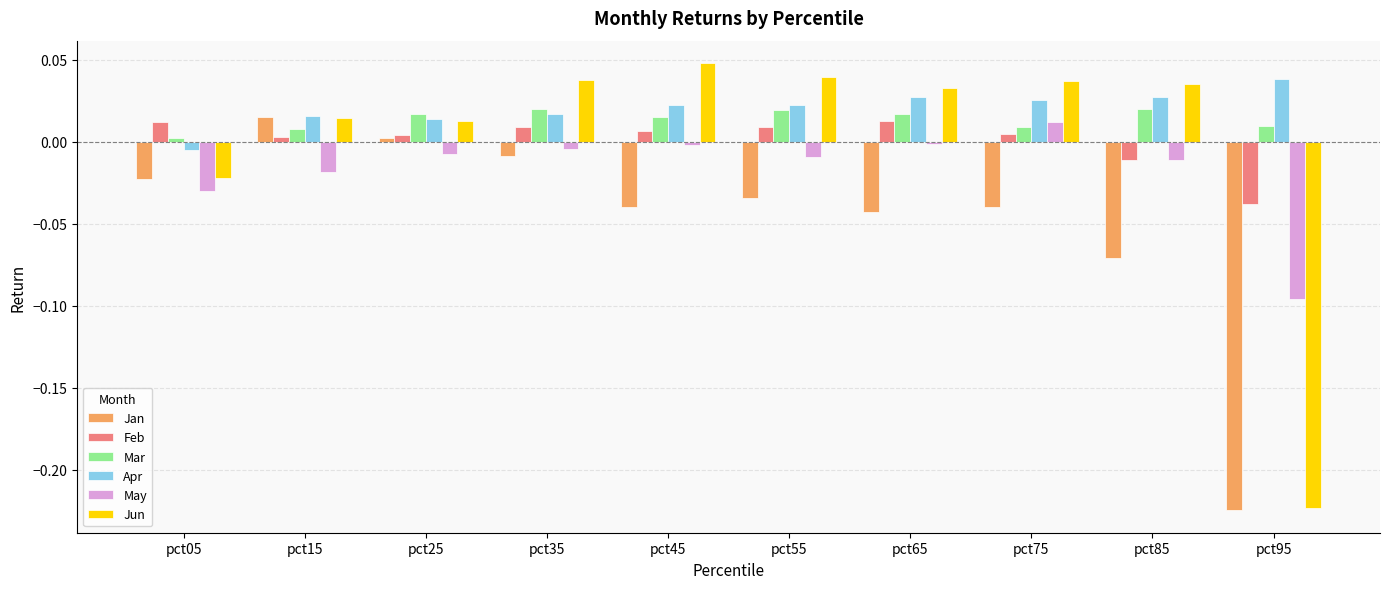

What is the difference between the maximum and minimum values in the Jun series?

0.3